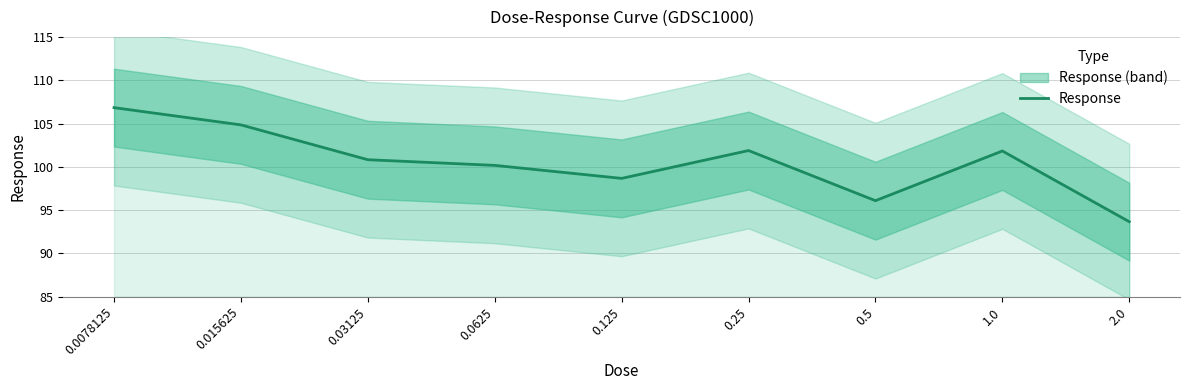

The value at 0.0625 is 100.2. True or false?

True